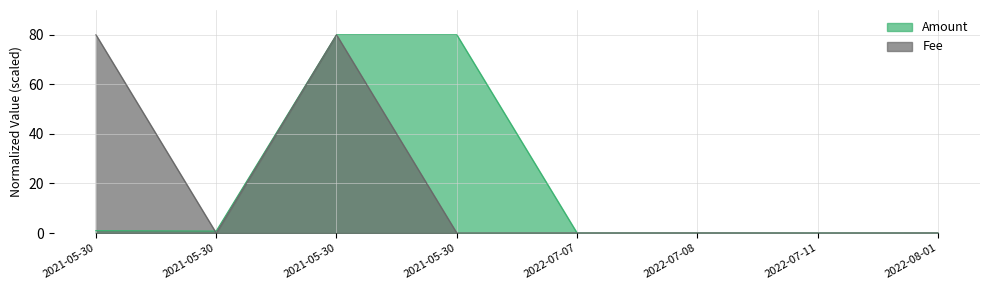

What is the difference between the maximum and minimum values in the Amount series?

80.0